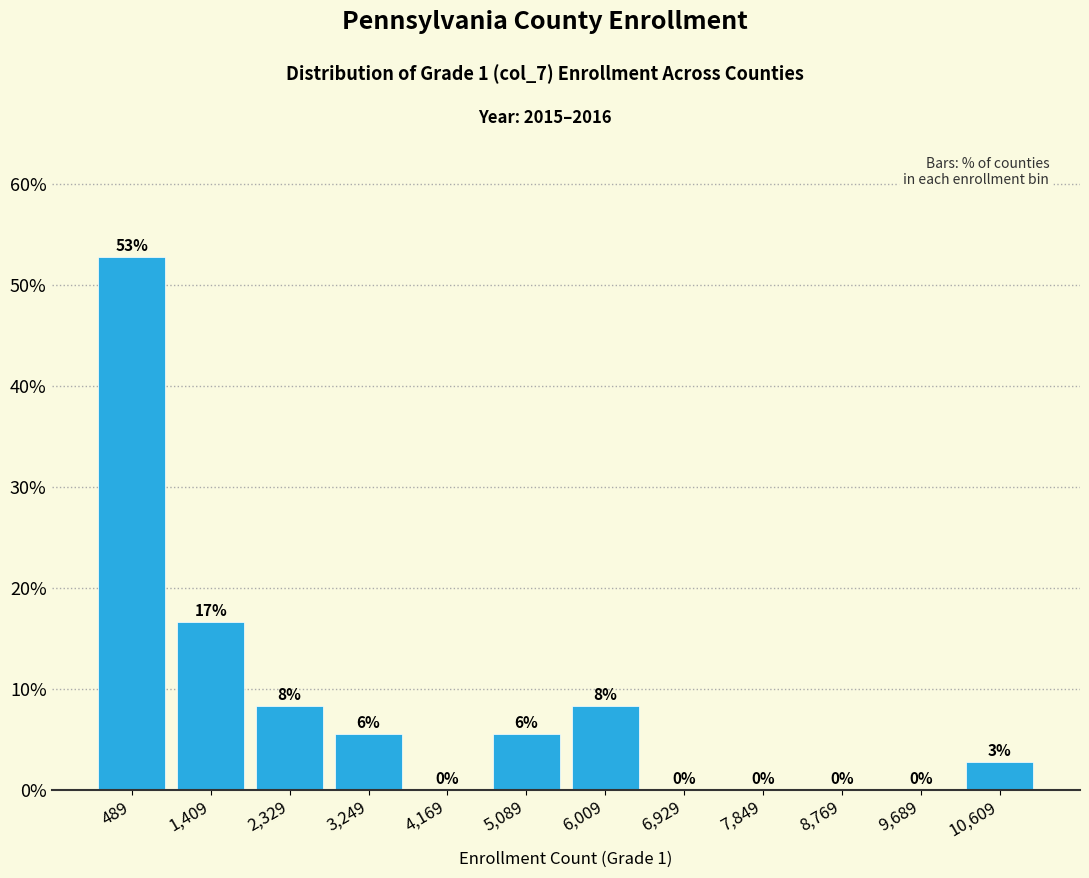

Over which range of the x-axis is the bar tallest?

0 to 900